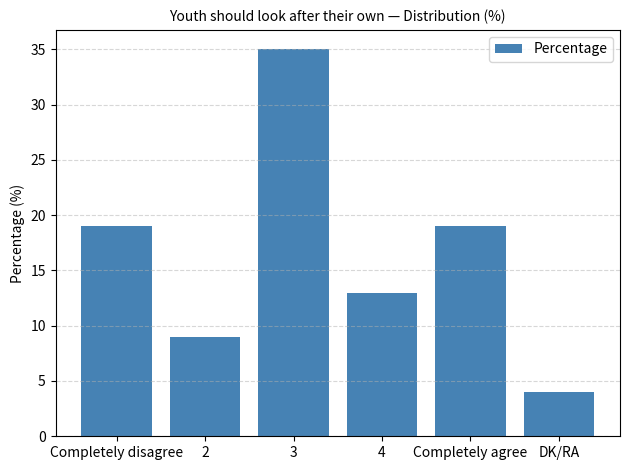

What is the minimum value shown in the chart?

4